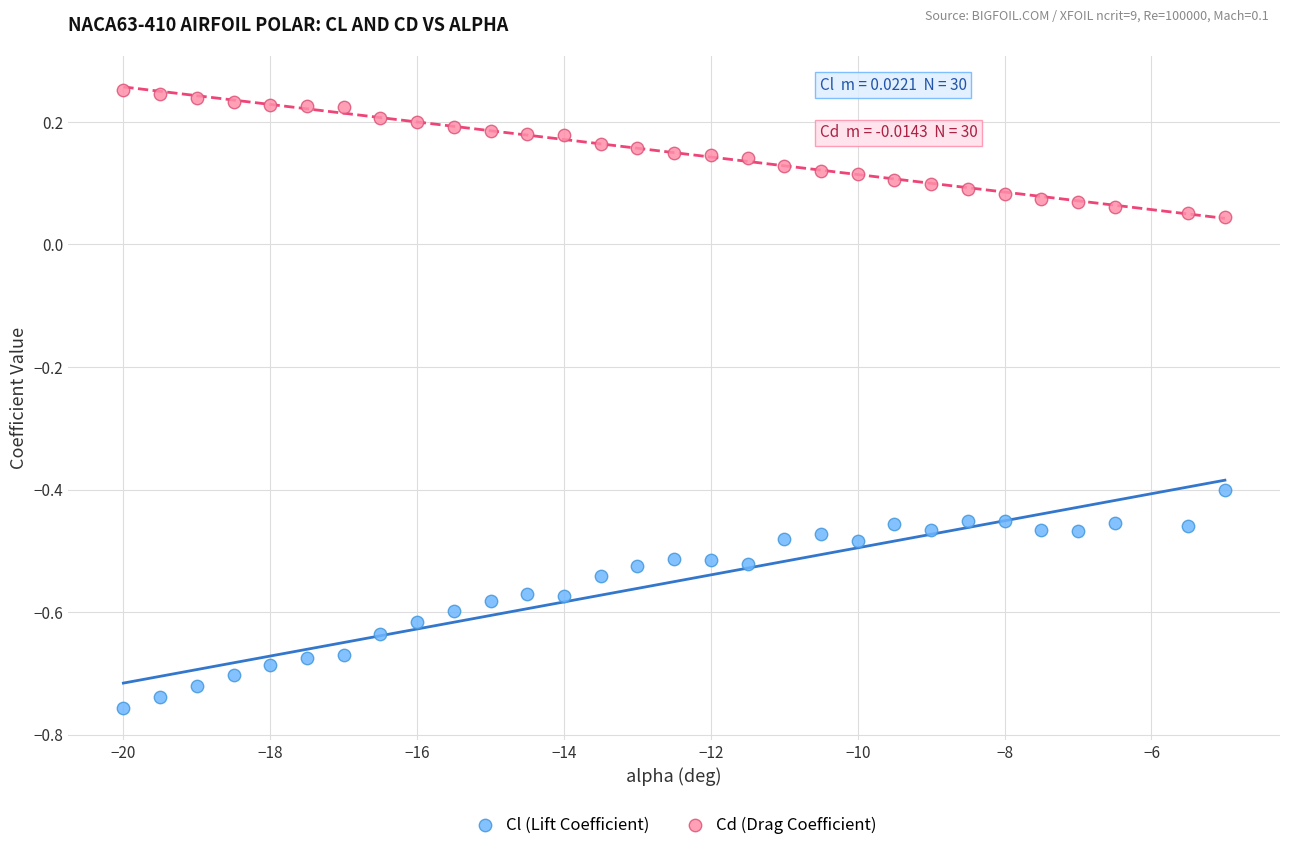

Which series reaches the maximum Y coordinate?

Cd (Drag Coefficient)